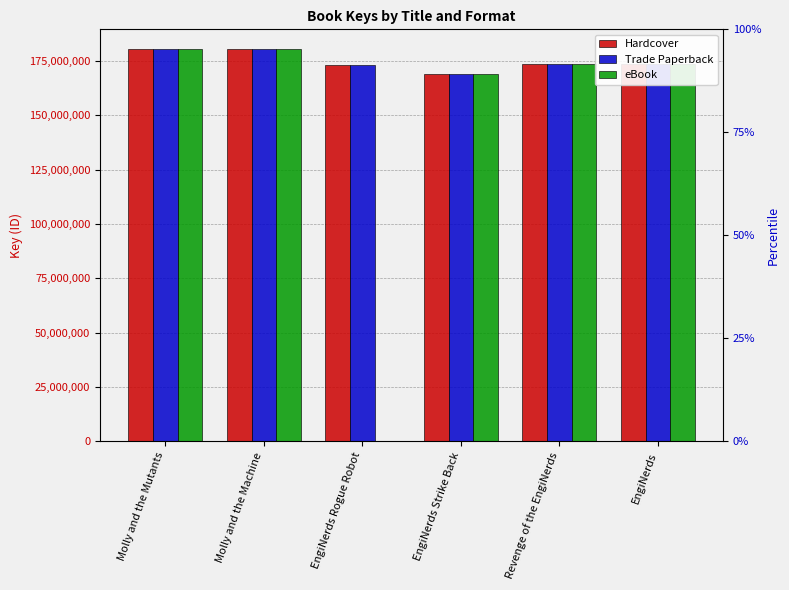

The Hardcover series shows 168892098 at EngiNerds Strike Back. True or false?

True